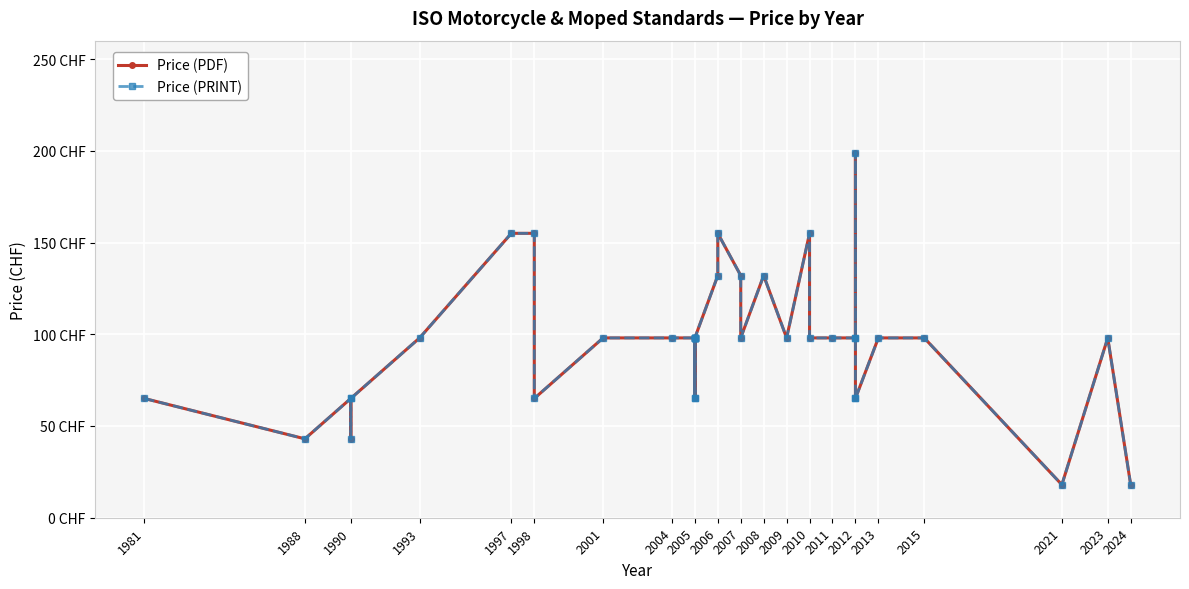

Rank the series at 2023 from highest to lowest value.

Price (PDF), Price (PRINT)